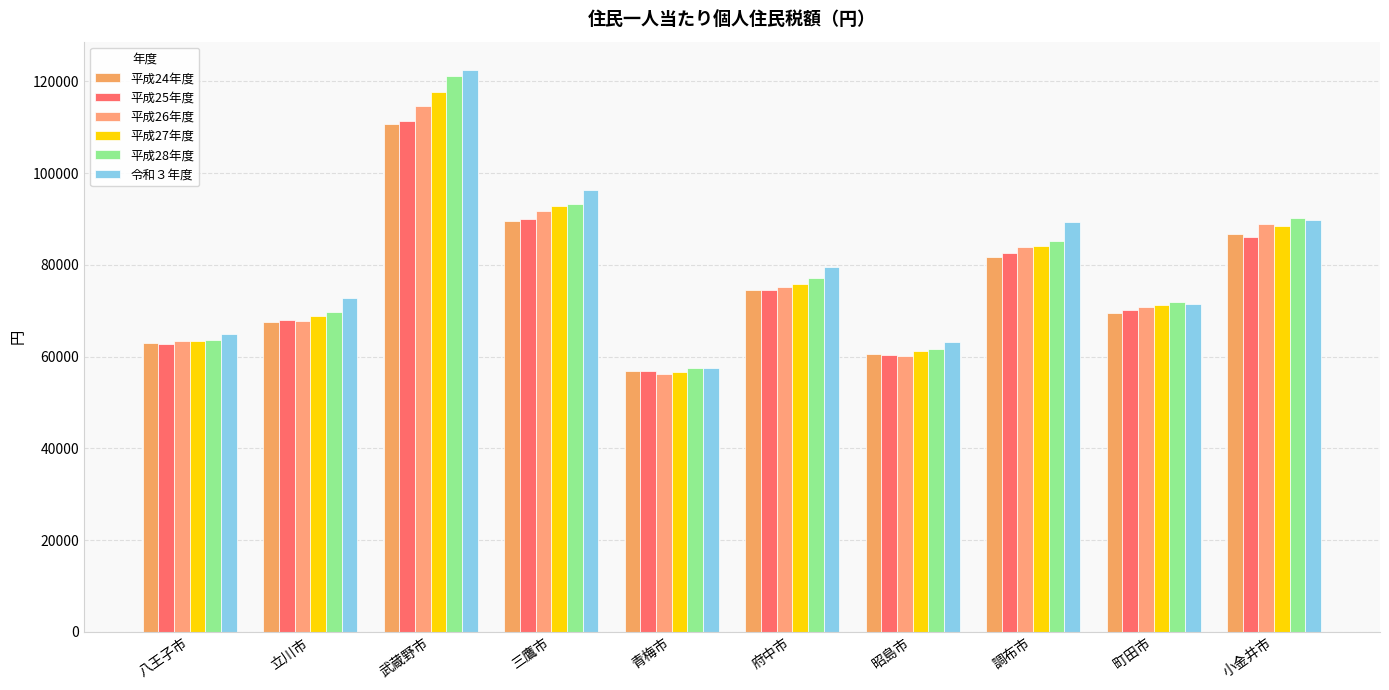

The 平成24年度 series shows 114327.3 at 町田市. True or false?

False